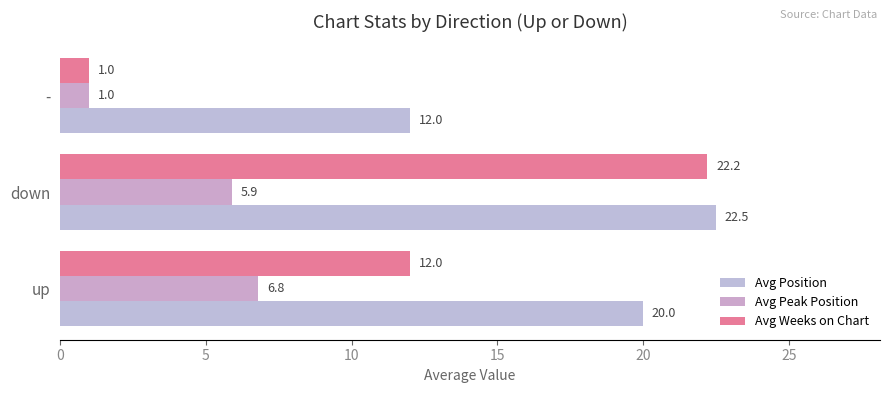

At which category is the sum across all series the highest?

down